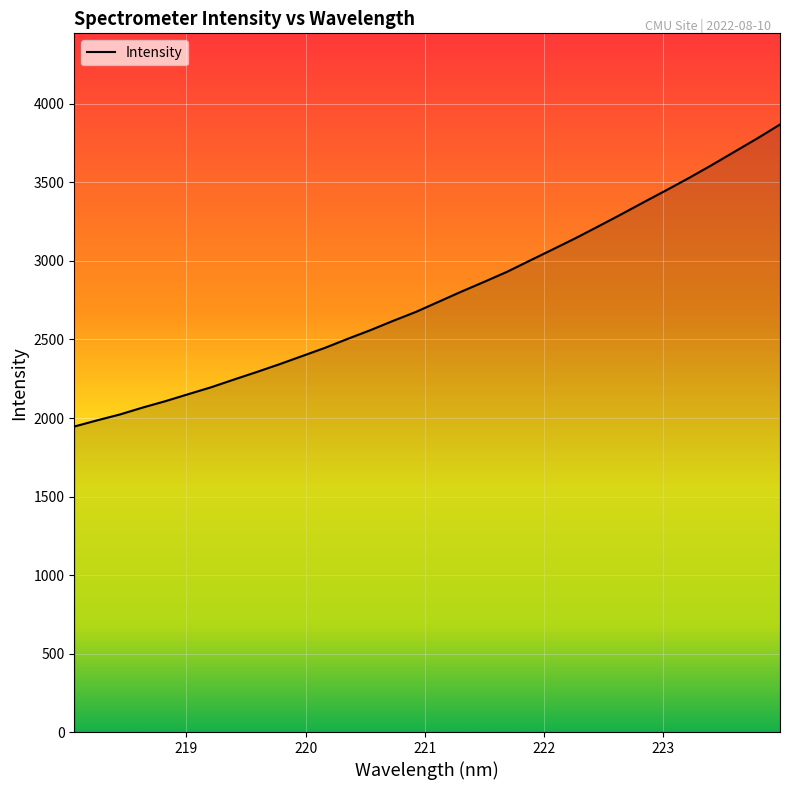

What is the smallest value displayed?

1945.7